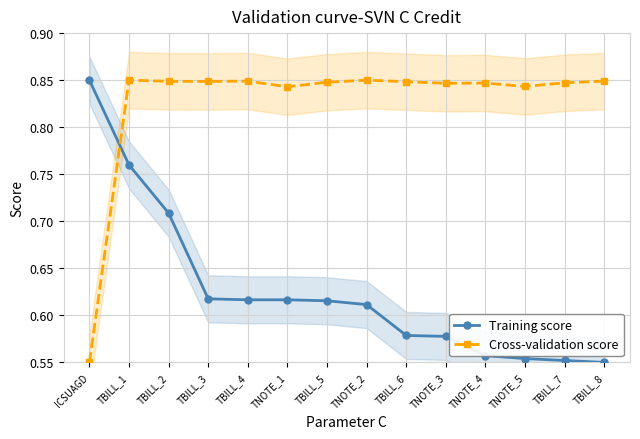

List the series in order of their overall mean, lowest first.

Training score, Cross-validation score